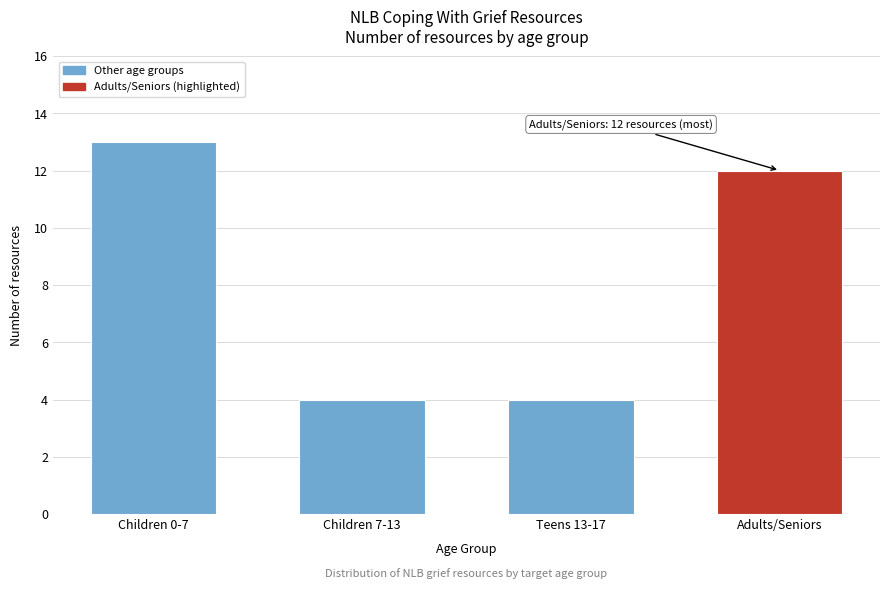

Reading left to right, list all the values displayed in this chart.

Children 0-7=13	Children 7-13=4	Teens 13-17=4	Adults/Seniors=12